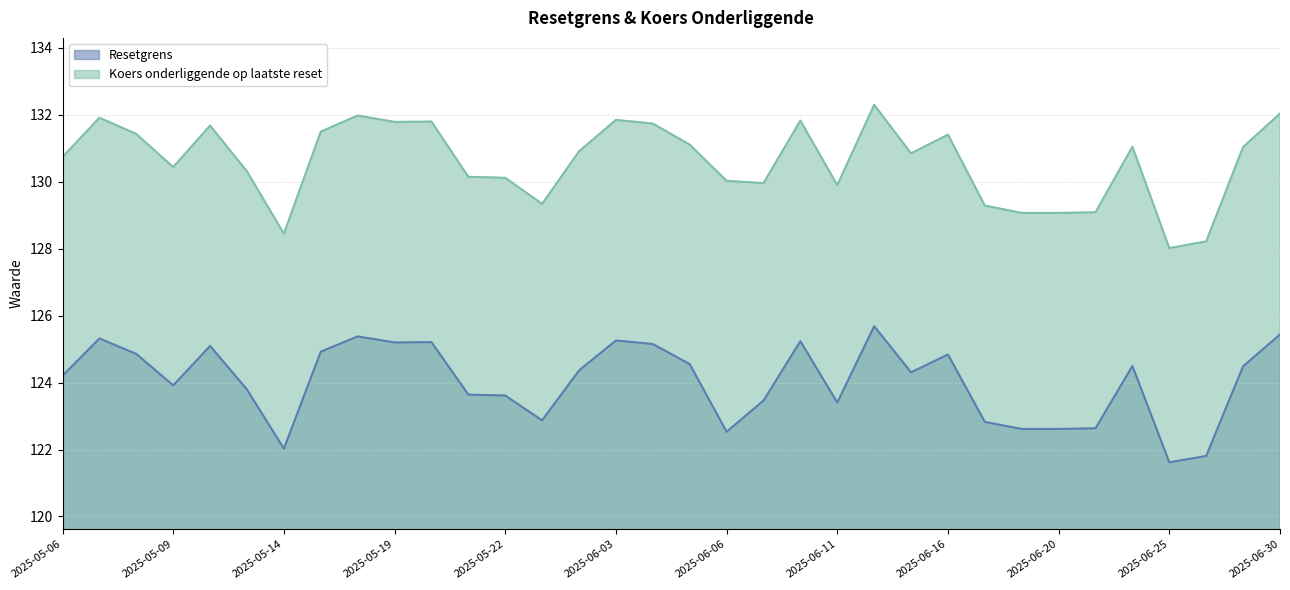

Which category has the highest value in the Resetgrens series?

2025-06-12